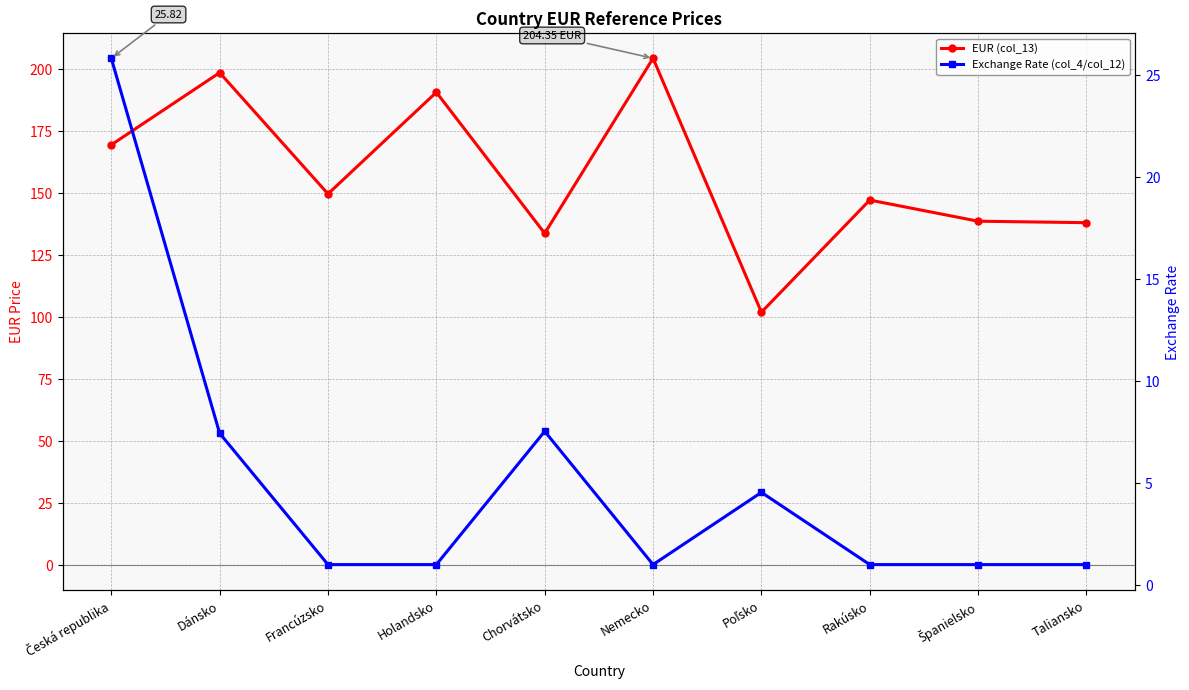

What is the label of the 7th point from the left?

Poľsko